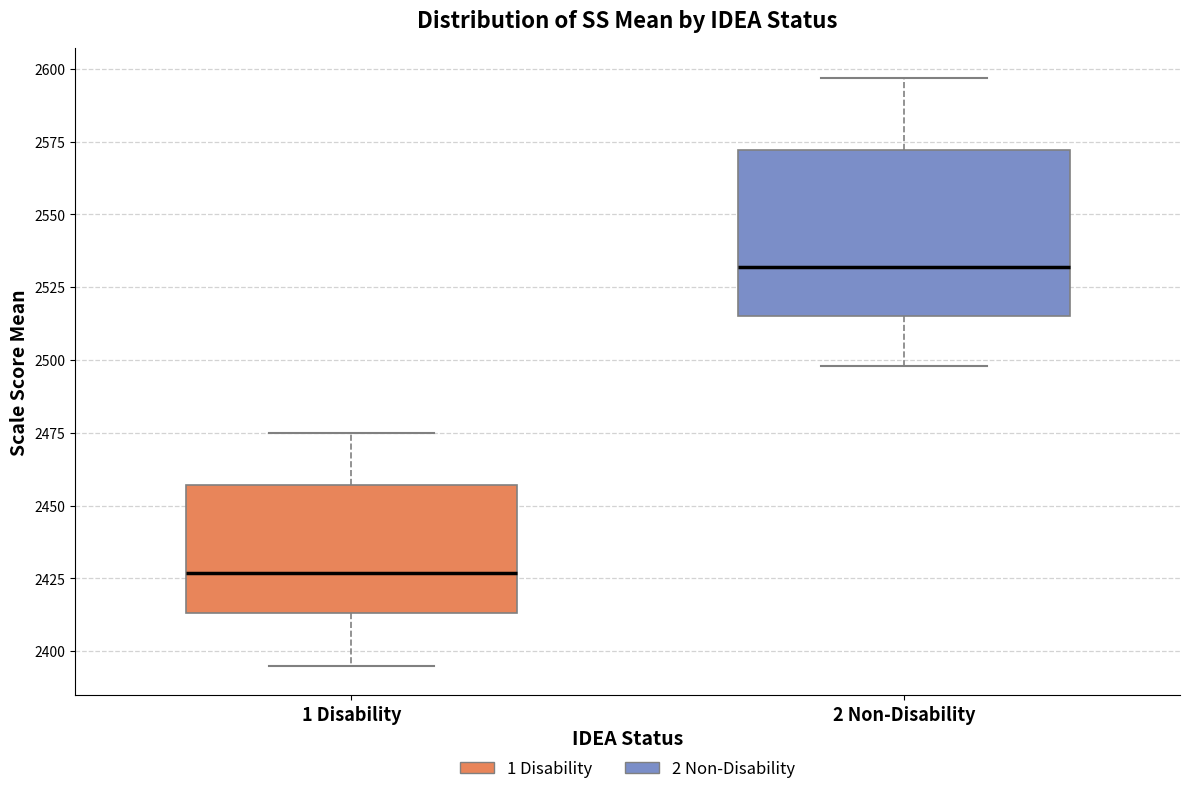

Reading left to right, read every box against the y-axis: the position of its median line, the range the box covers, and the ends of its whiskers. The values are not printed on the chart, so give them approximately, as read against the axis.

1 Disability: median 2425, box 2415 to 2455, whiskers 2395 to 2475
2 Non-Disability: median 2530, box 2515 to 2570, whiskers 2500 to 2595